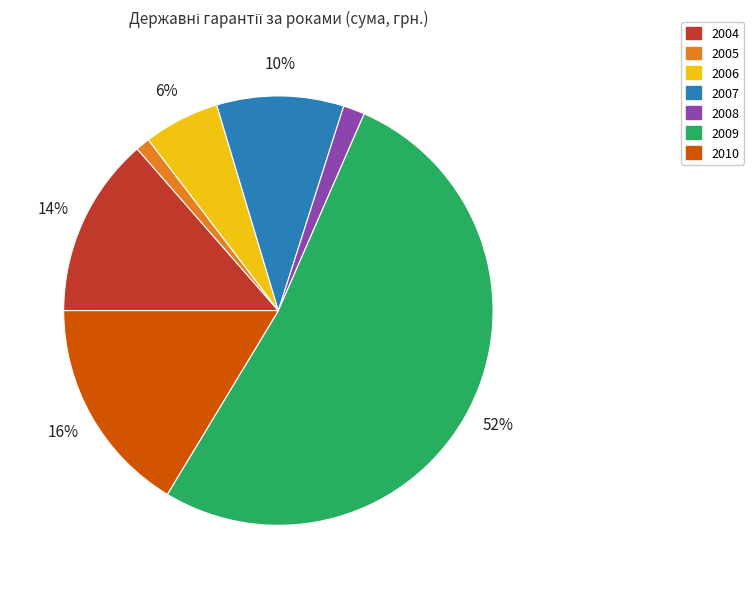

To the nearest percent, what percentage of the pie is 2006?

6%